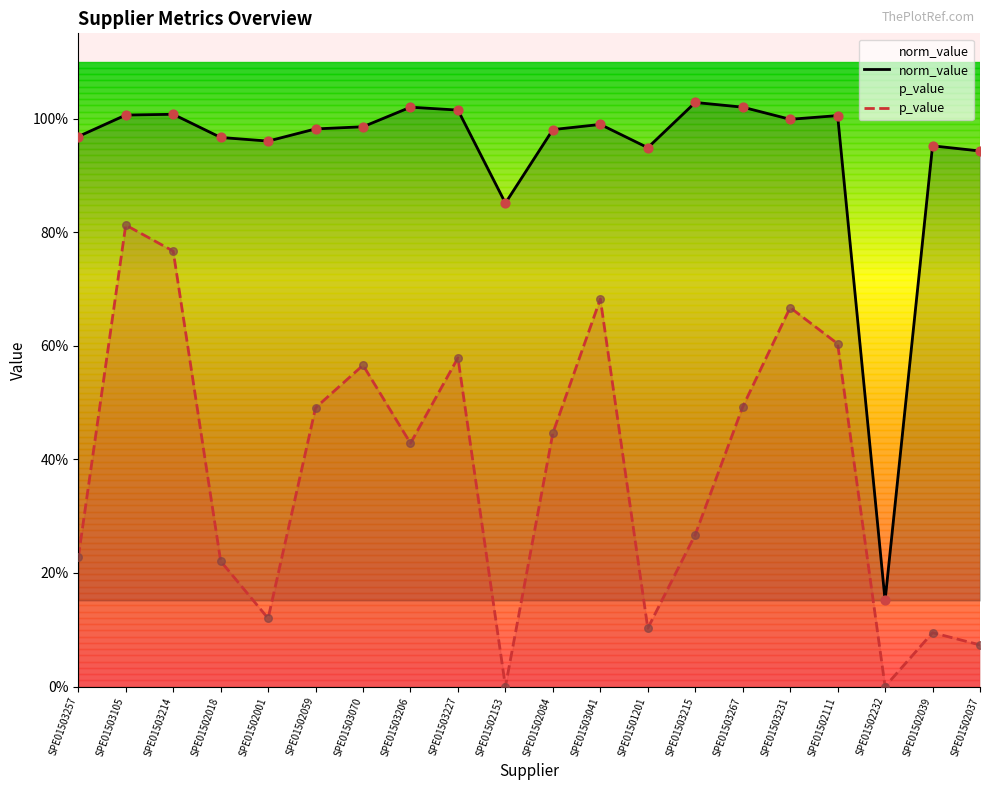

Is the value of p_value at SPE01501201 greater than the value of norm_value at SPE01503105?

No